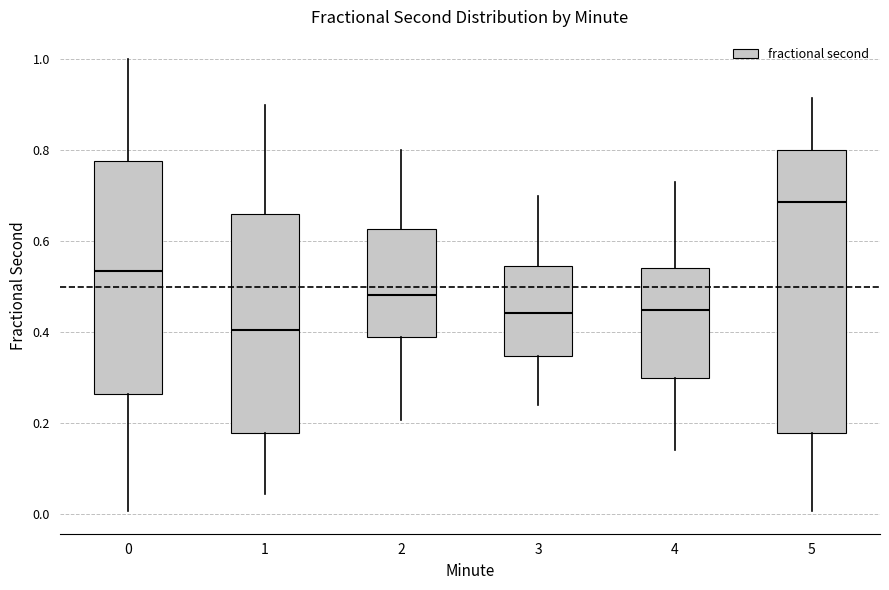

Reading left to right, read every box against the y-axis: the position of its median line, the range the box covers, and the ends of its whiskers. The values are not printed on the chart, so give them approximately, as read against the axis.

0: median 0.54, box 0.26 to 0.78, whiskers 0.00 to 1.00
1: median 0.40, box 0.18 to 0.66, whiskers 0.04 to 0.90
2: median 0.48, box 0.38 to 0.62, whiskers 0.20 to 0.80
3: median 0.44, box 0.34 to 0.54, whiskers 0.24 to 0.70
4: median 0.44, box 0.30 to 0.54, whiskers 0.14 to 0.72
5: median 0.68, box 0.18 to 0.80, whiskers 0.00 to 0.92